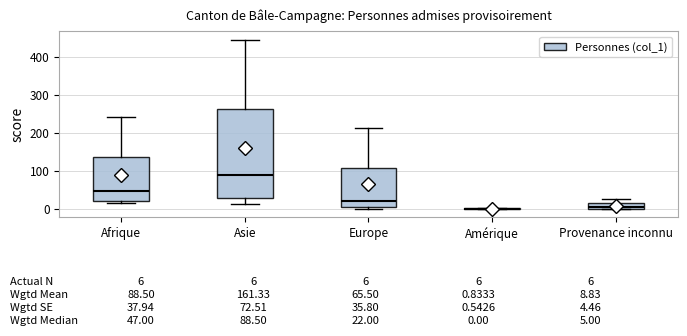

Which box is the tallest, from its lower edge to its upper edge?

Asie